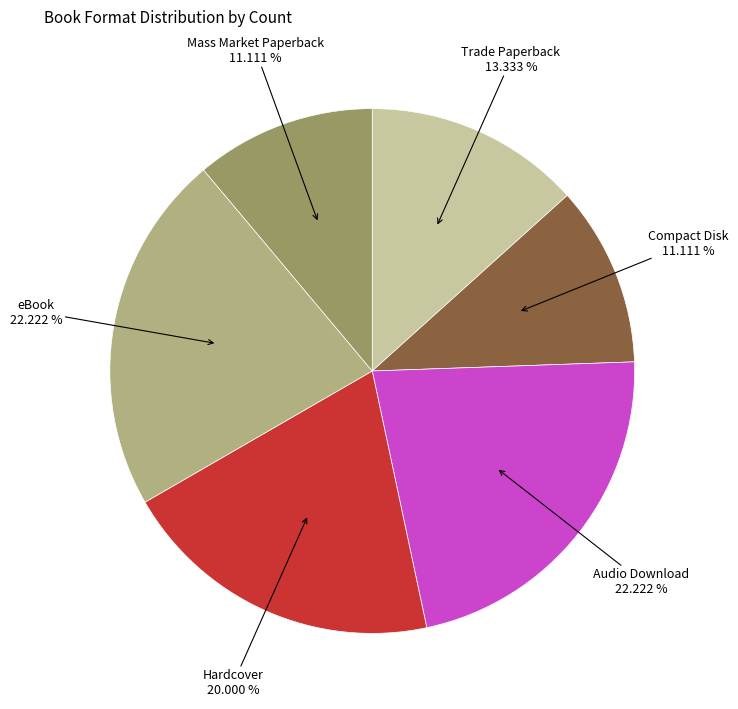

Is there a majority slice in this chart?

No